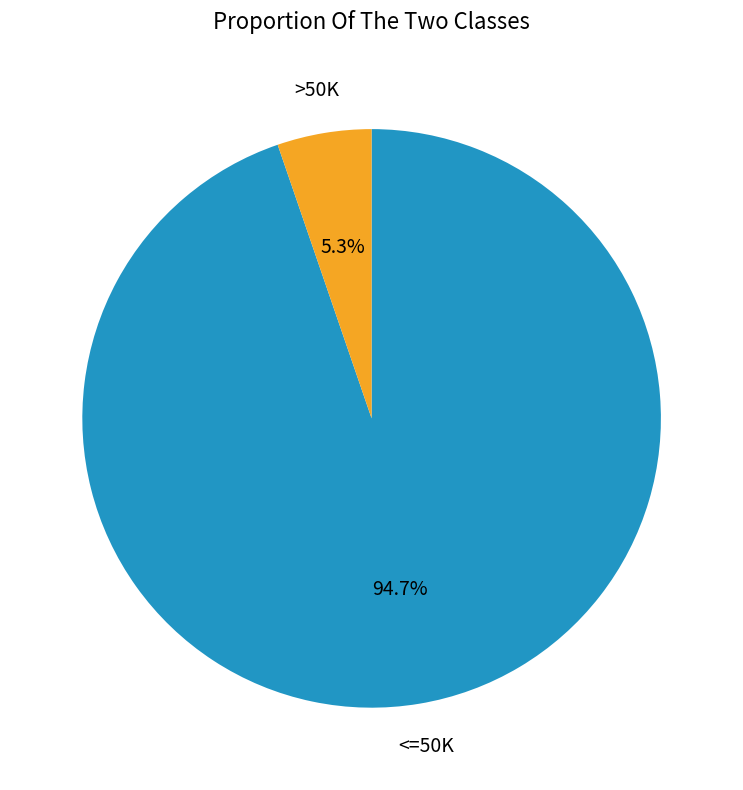

How many segments does this pie chart have?

2